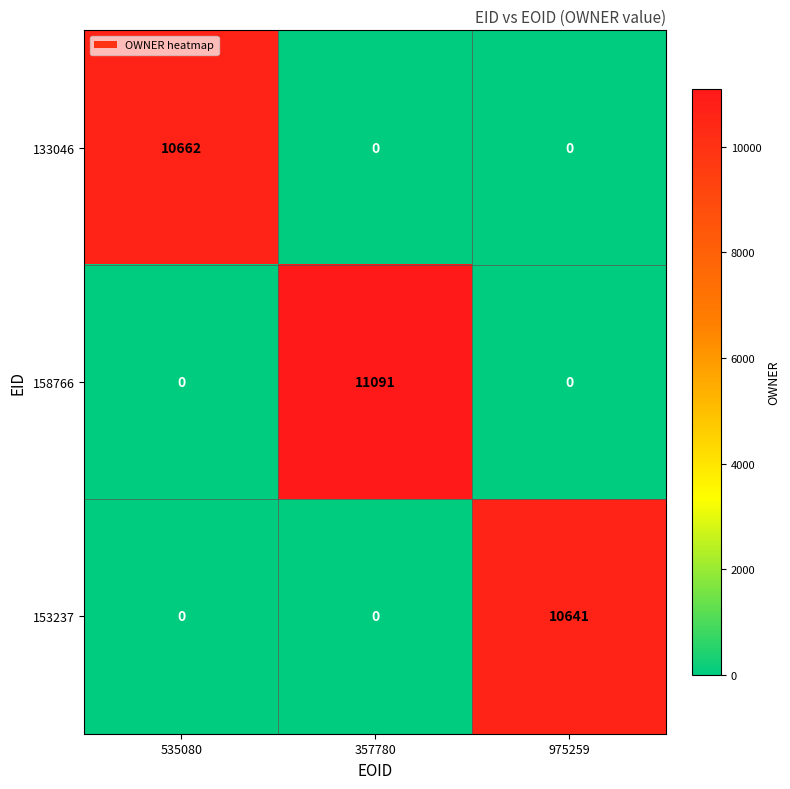

Reading left to right, what are all the values shown in this chart?

133046: 10662	0	0
158766: 0	11091	0
153237: 0	0	10641